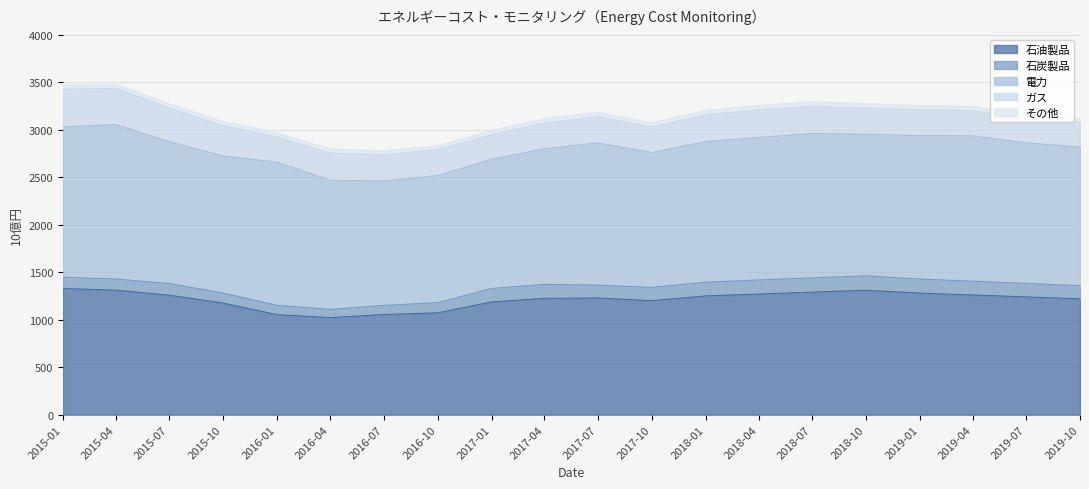

At which label does 電力 first exceed 1490?

2015-01